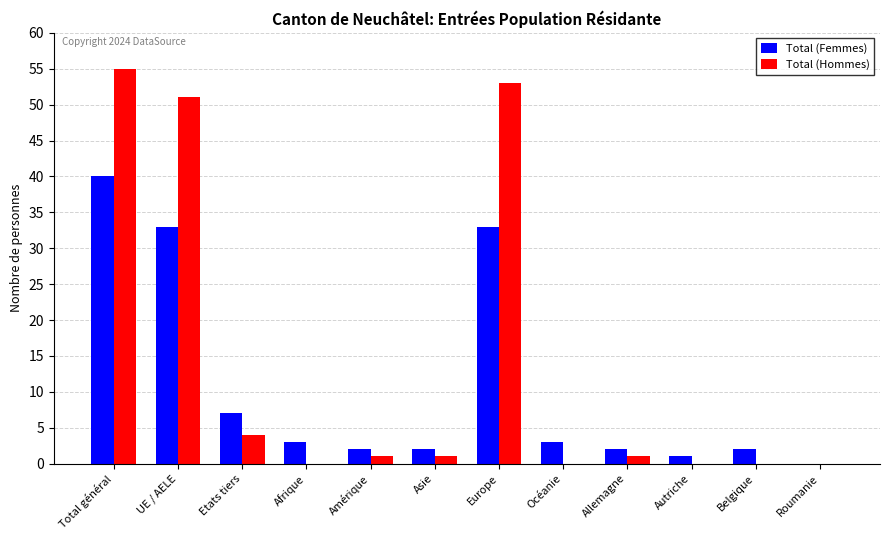

What are all the series names shown in the legend?

Total (Femmes), Total (Hommes)